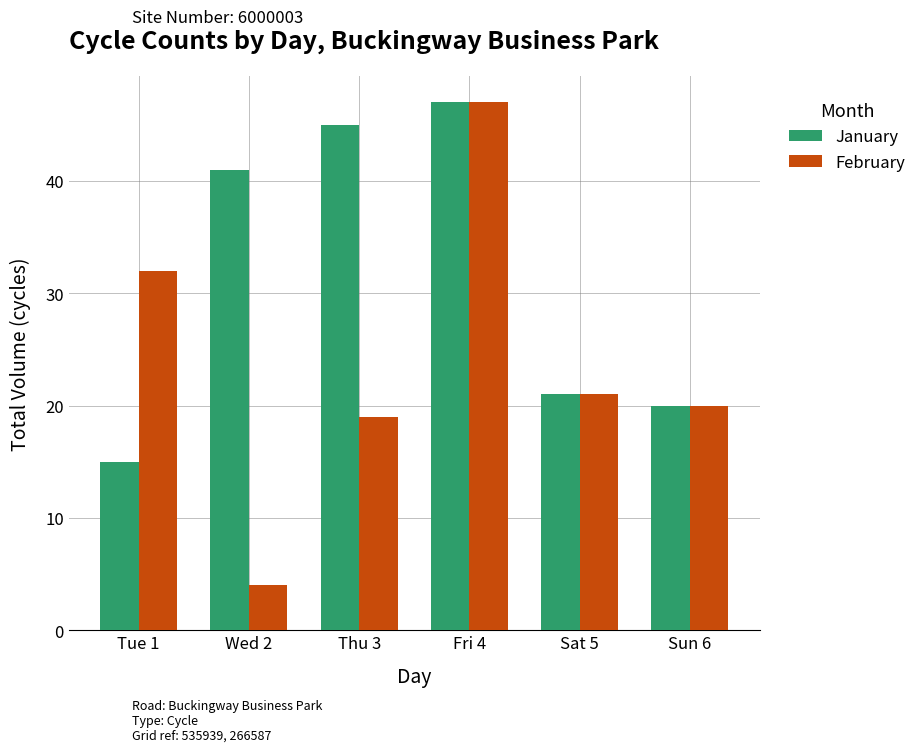

Reading right to left, list all the values displayed in this chart.

January: Sun 6=20	Sat 5=21	Fri 4=47	Thu 3=45	Wed 2=41	Tue 1=15
February: Sun 6=20	Sat 5=21	Fri 4=47	Thu 3=19	Wed 2=4	Tue 1=32